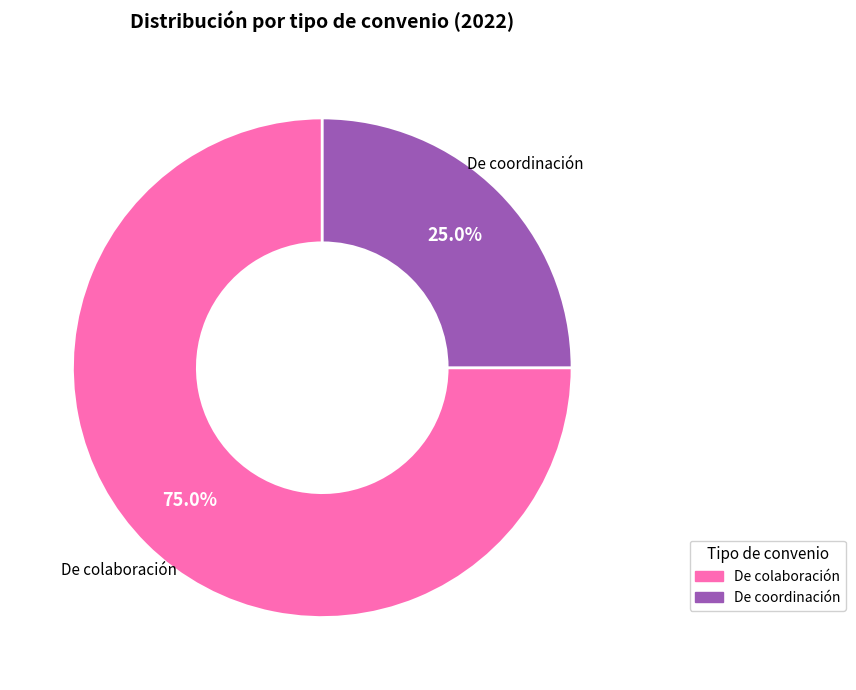

Is there any slice that represents more than half of the pie?

Yes